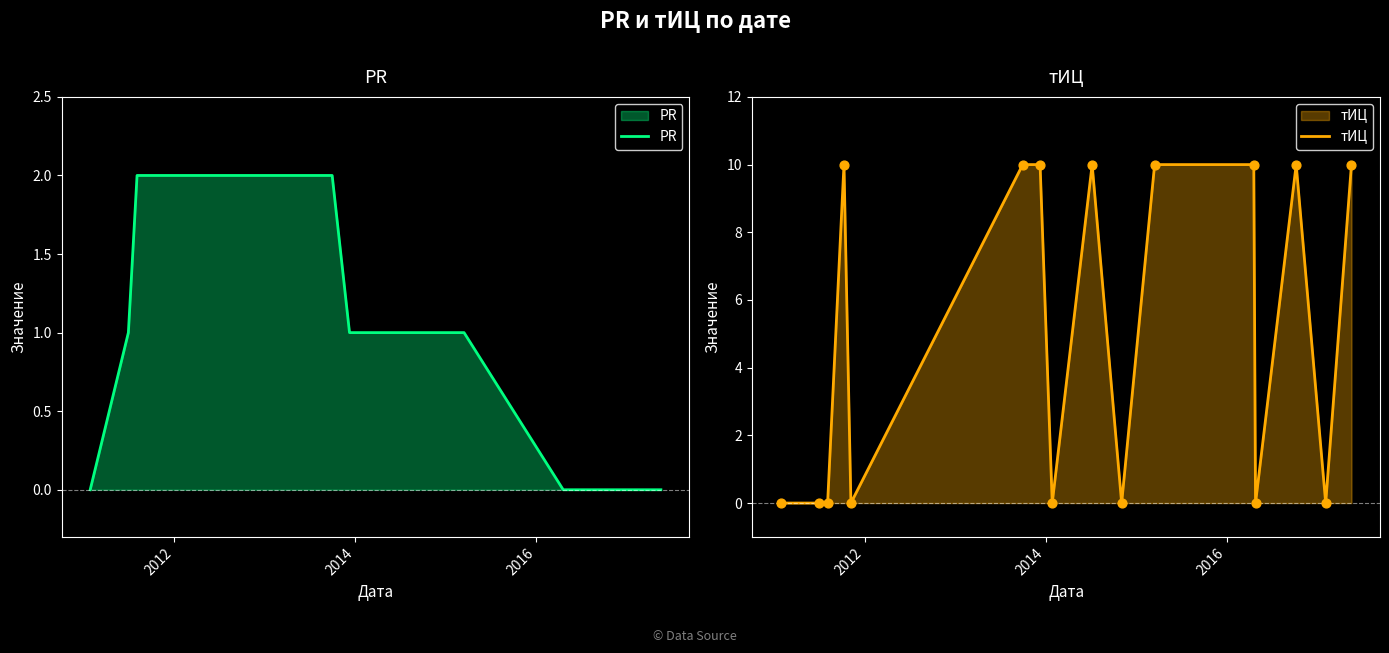

Which series has the largest total across all categories?

тИЦ